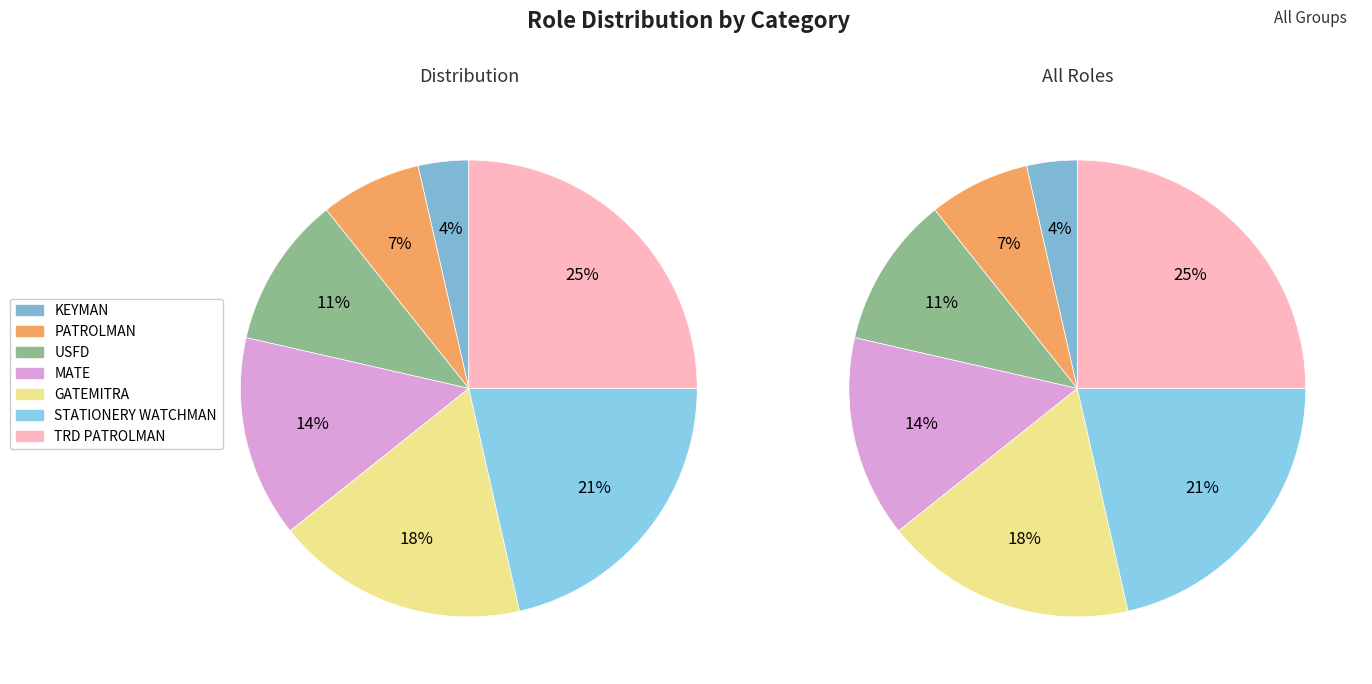

Does GATEMITRA account for over 50% of the chart?

No